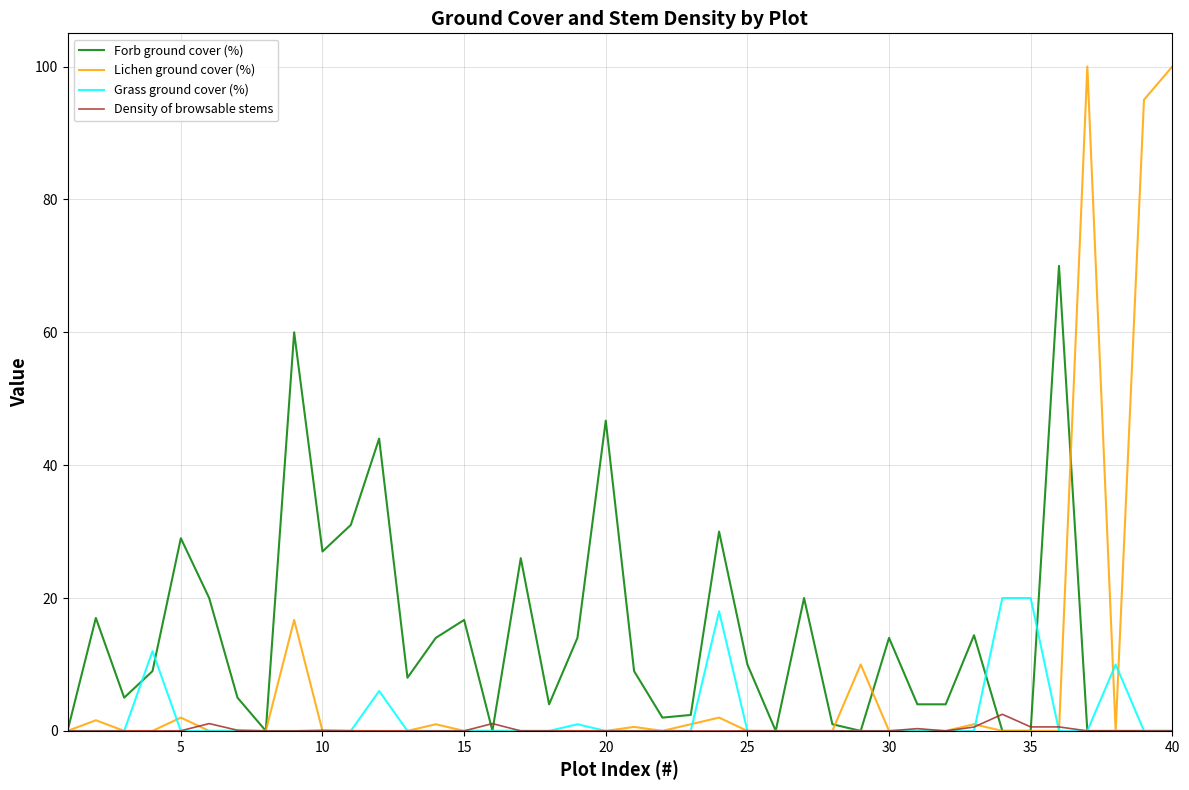

Which series has the widest spread of values?

Lichen ground cover (%)